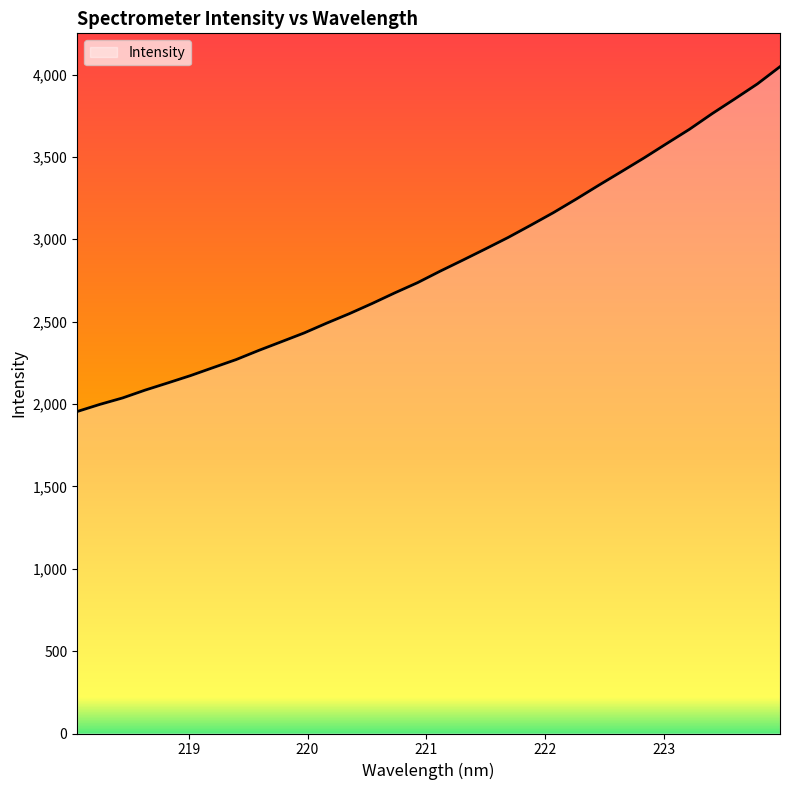

What is the greatest value displayed?

4047.6